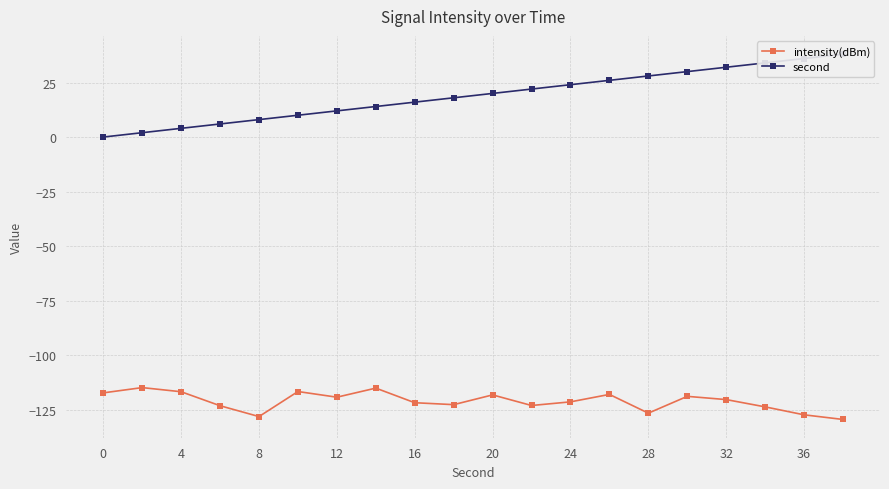

True or false: intensity(dBm) and second cross at least once.

False